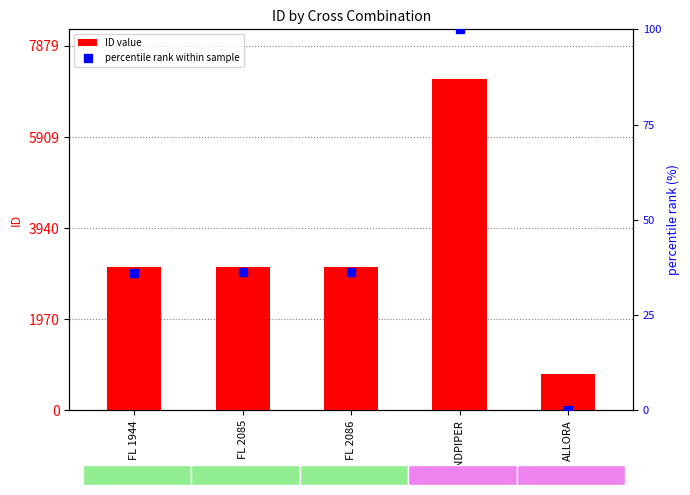

Between SANDPIPER and ALLORA, which series saw the biggest shift?

ID value